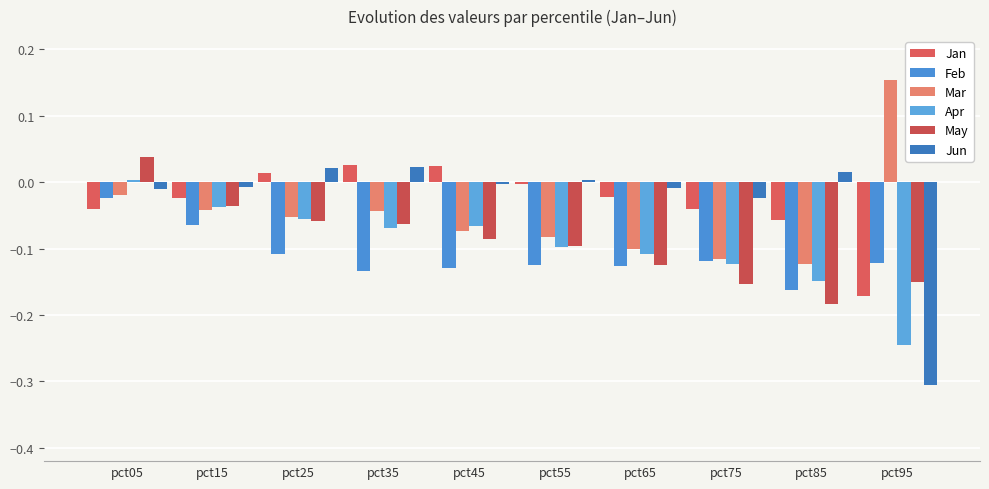

How many bars are there in each group?

6